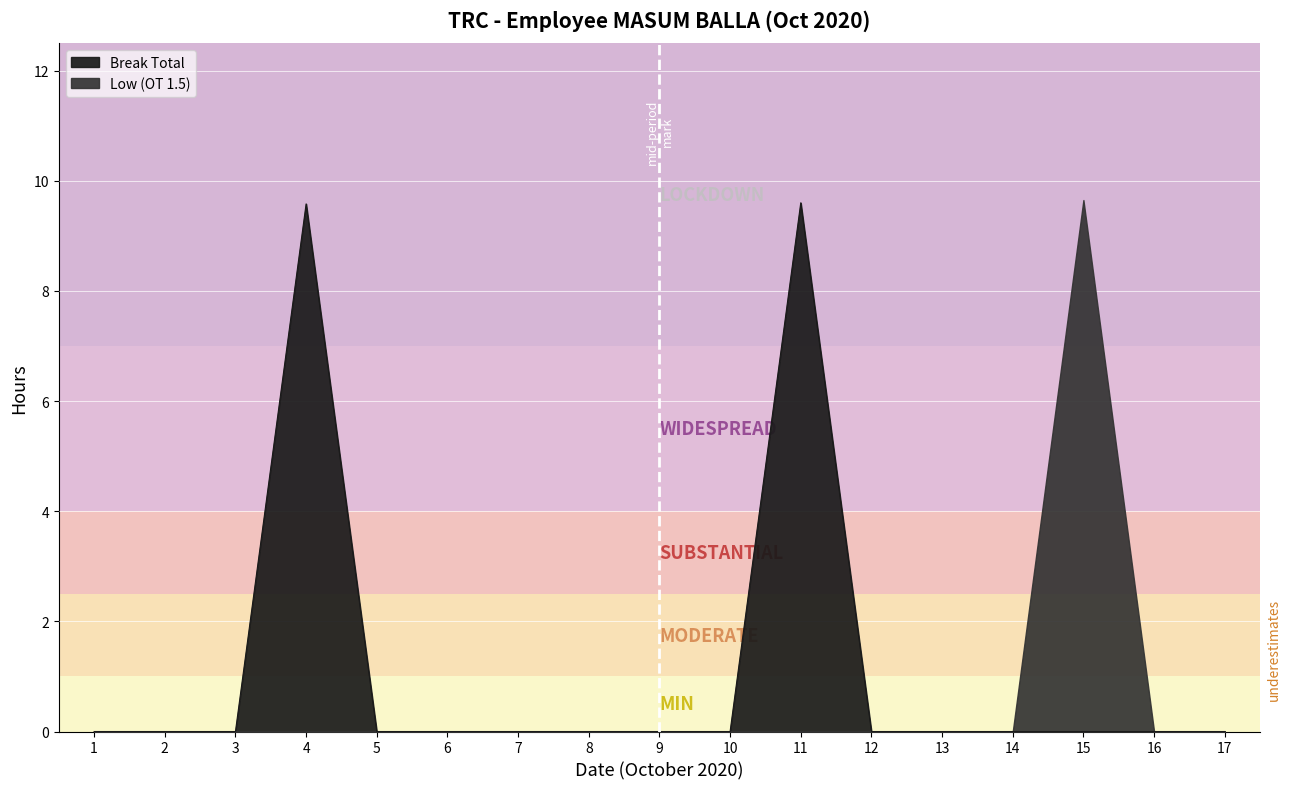

List the labels in order of value, largest first.

11, 4, 1, 2, 3, 5, 6, 7, 8, 9, 10, 12, 13, 14, 15, 16, 17